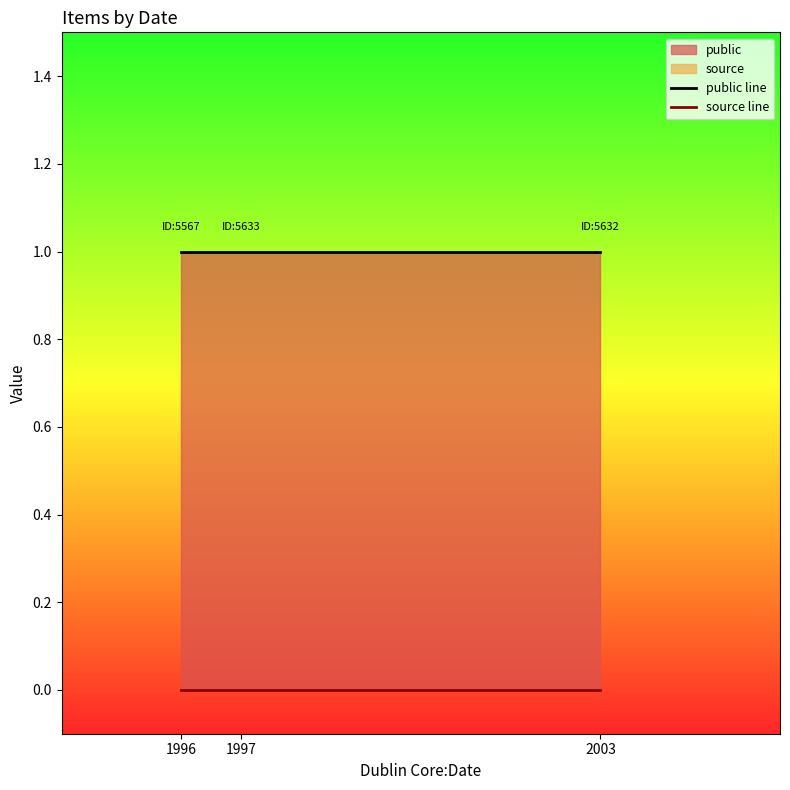

Between 1997 and 1996, which is larger?

1997